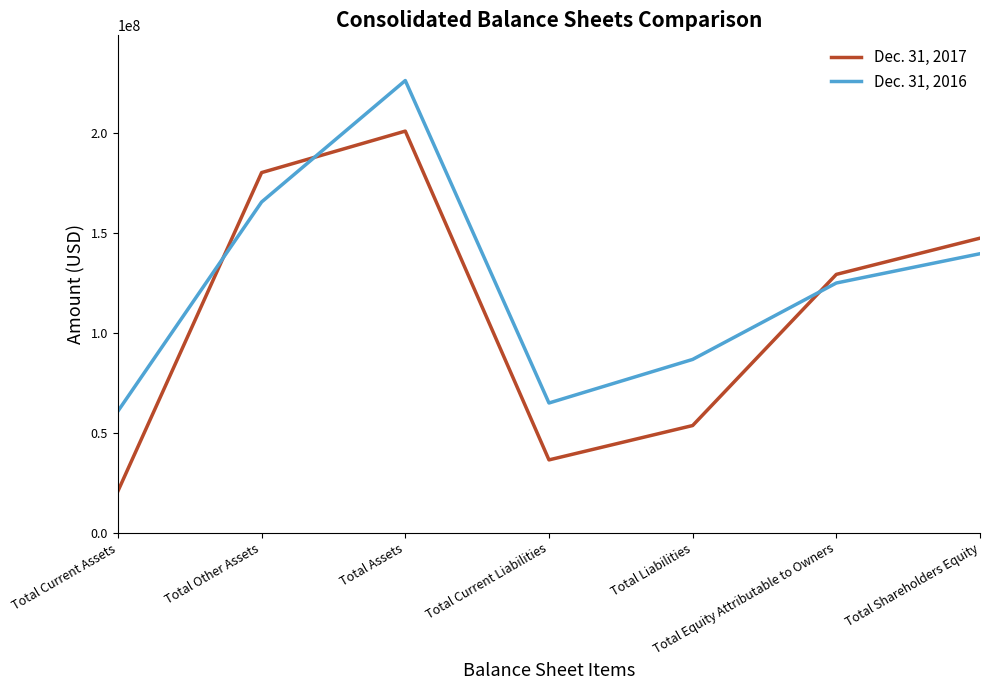

Which series has the largest total across all categories?

Dec. 31, 2016